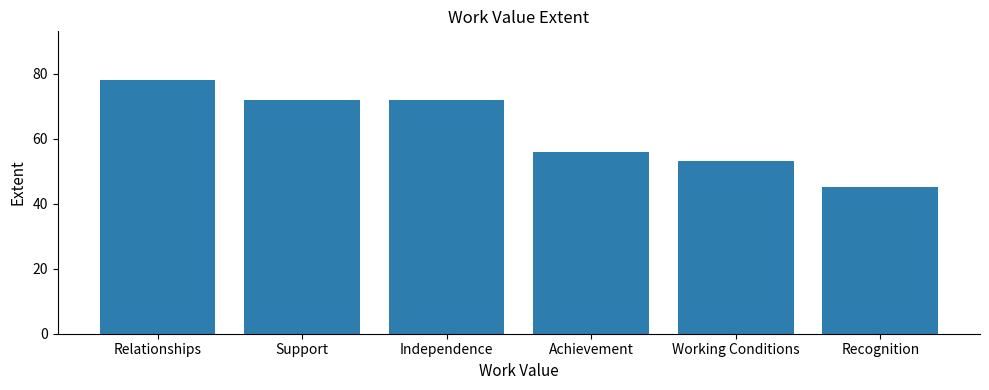

Reading left to right, transcribe all the data shown in this chart.

78	72	72	56	53	45